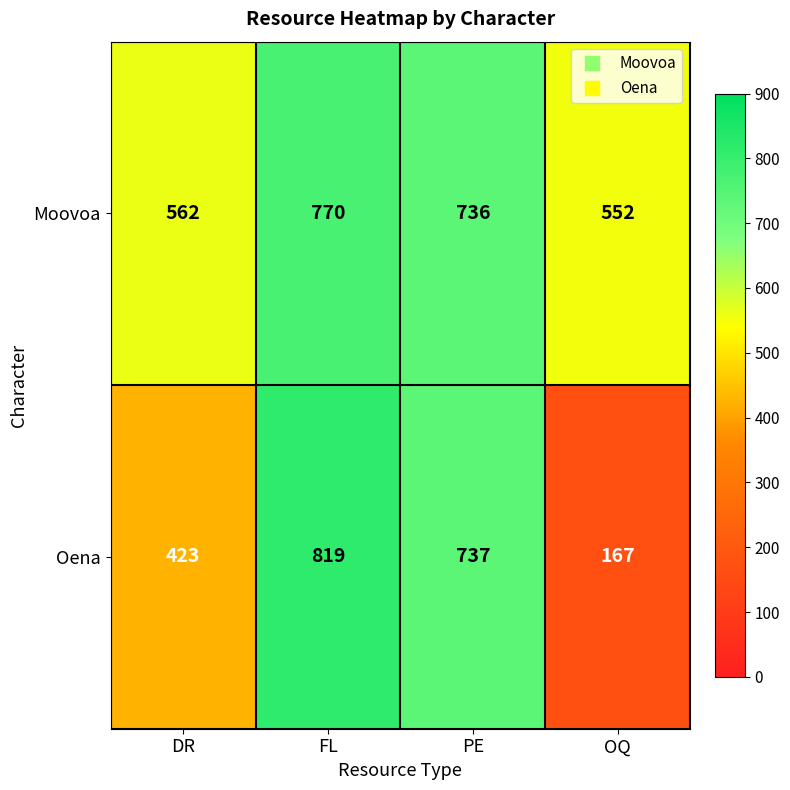

Which series changed the most between FL and OQ?

Oena